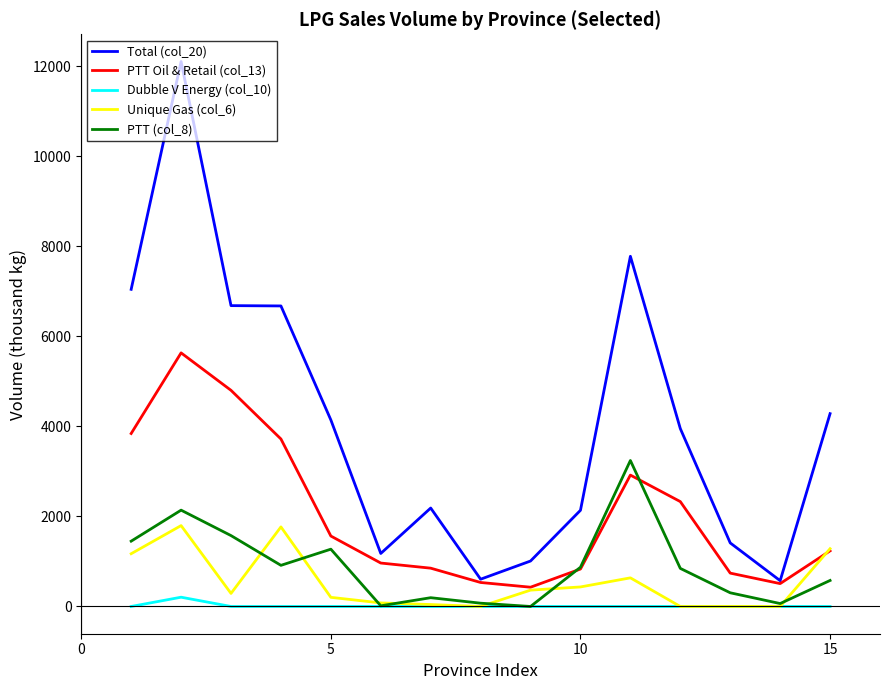

True or false: PTT Oil & Retail (col_13) and Dubble V Energy (col_10) intersect in this chart.

False